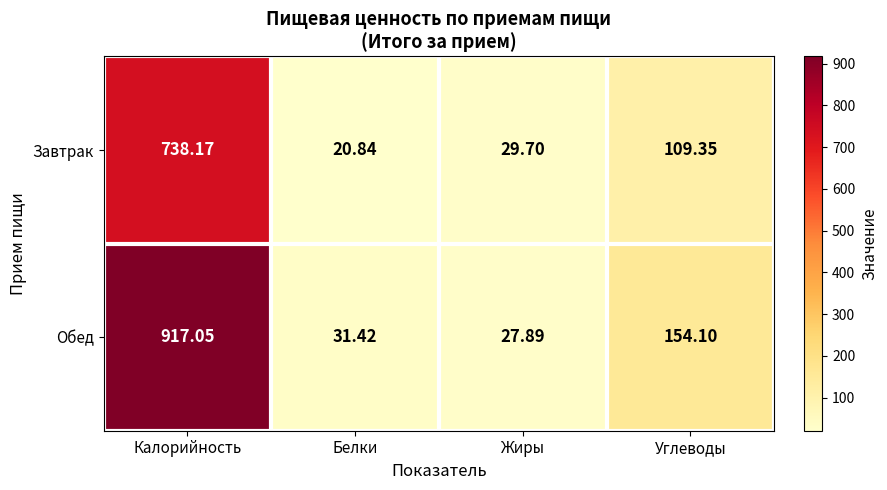

Which label corresponds to the smallest value in the chart?

Белки